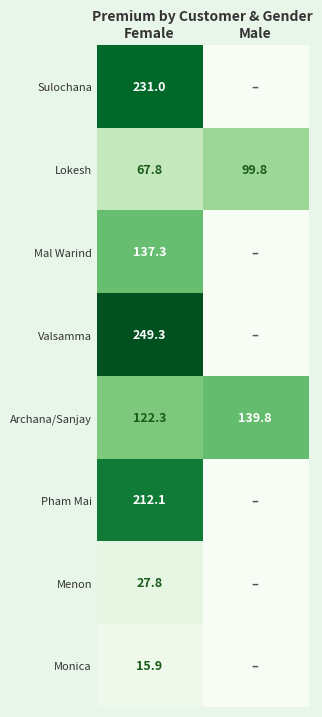

At which category is the sum across all series the highest?

Female